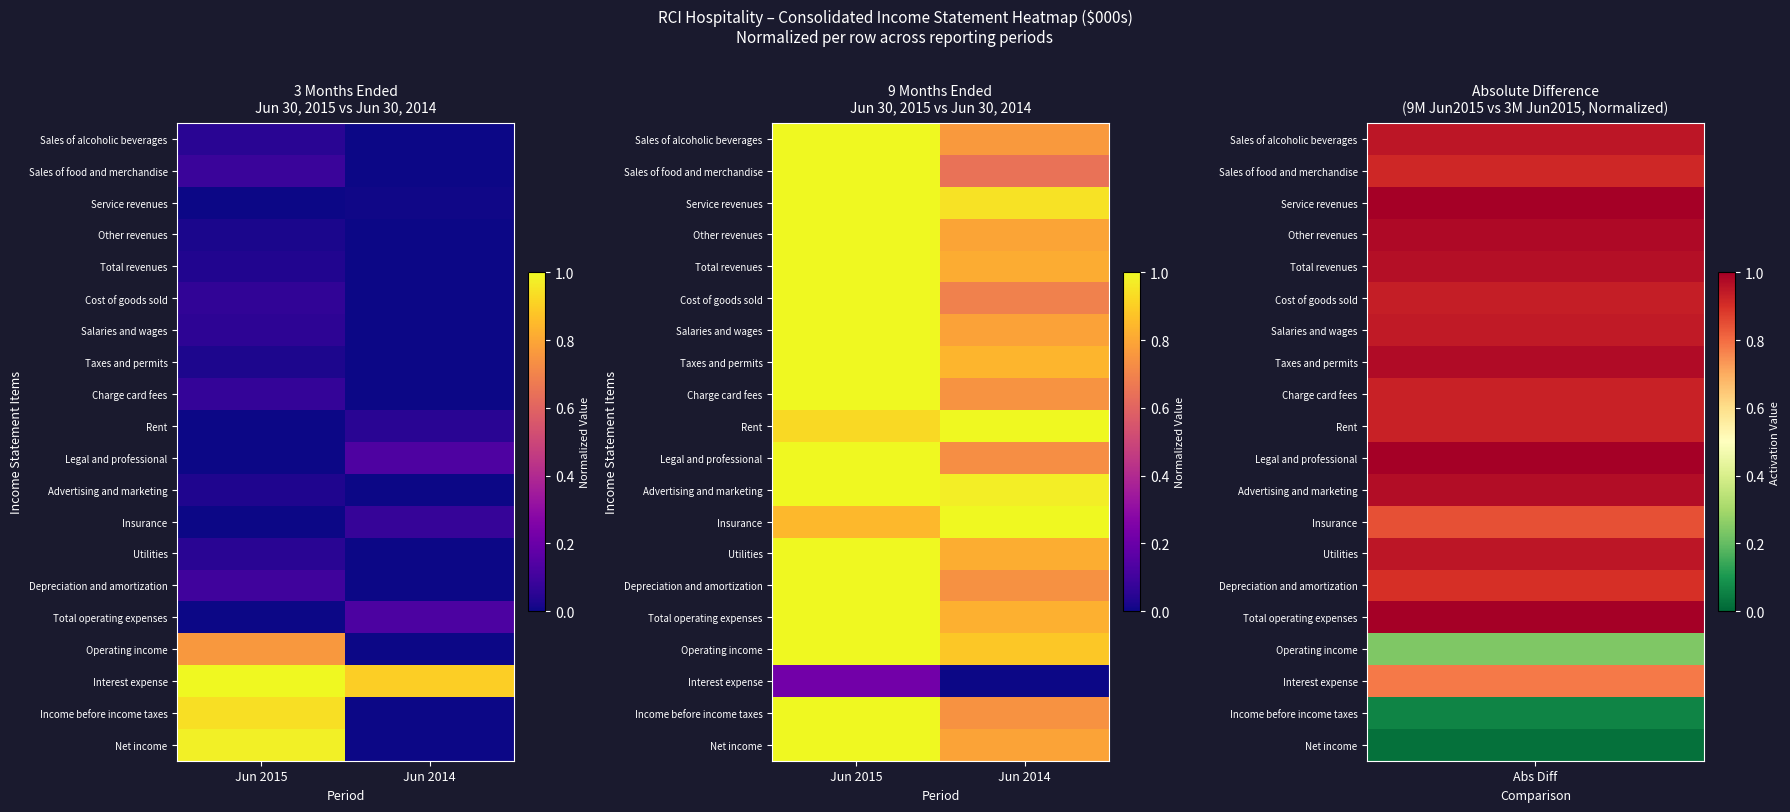

Is the value of Total operating expenses at Jun 2015 greater than the value of Charge card fees at Jun 2014?

Yes